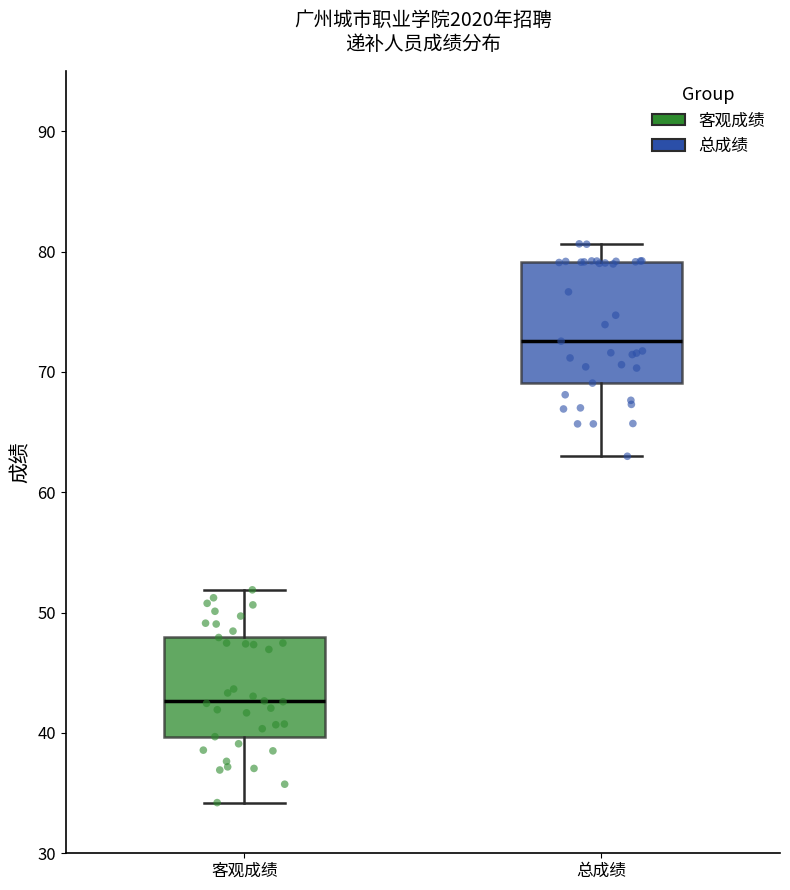

Where does the upper whisker of the box for 客观成绩 end on the y-axis? The values are not printed on the chart, so give them approximately, as read against the axis.

52